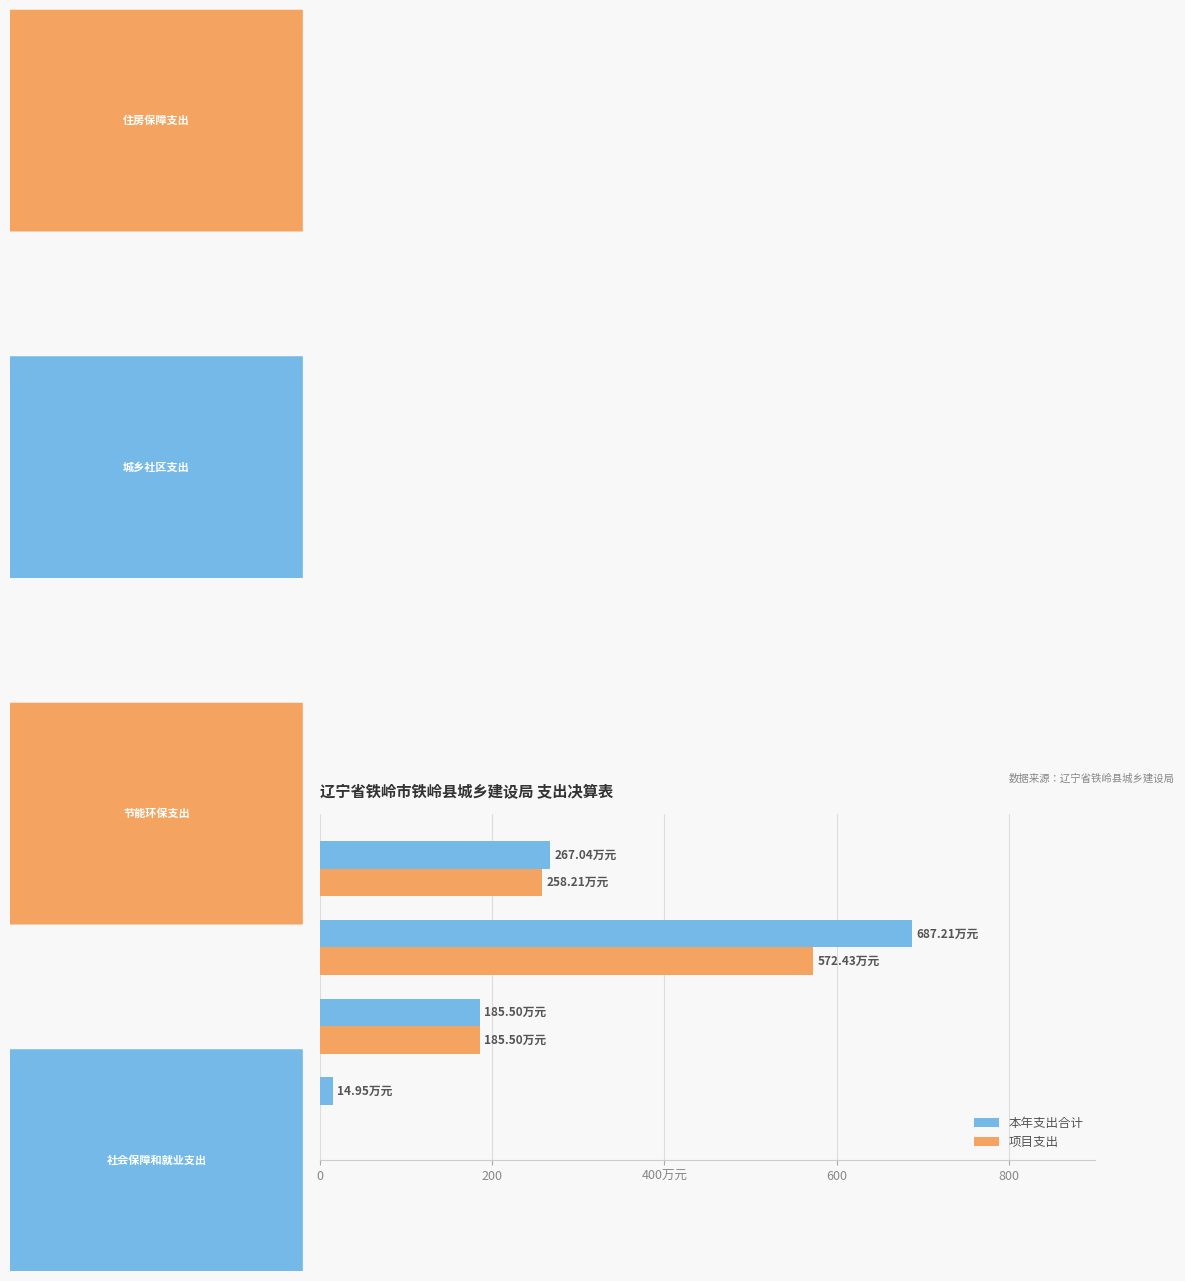

What are all the series names shown in the legend?

本年支出合计, 项目支出